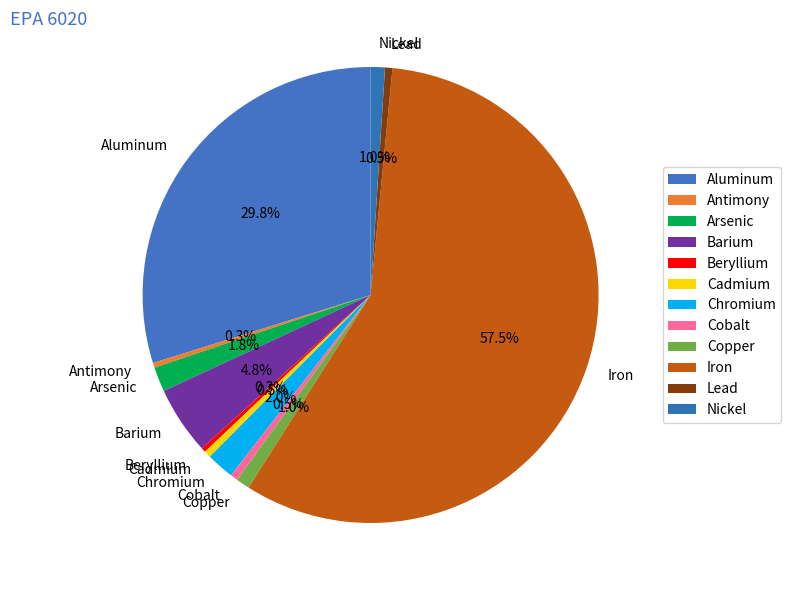

How many segments does this pie chart have?

12